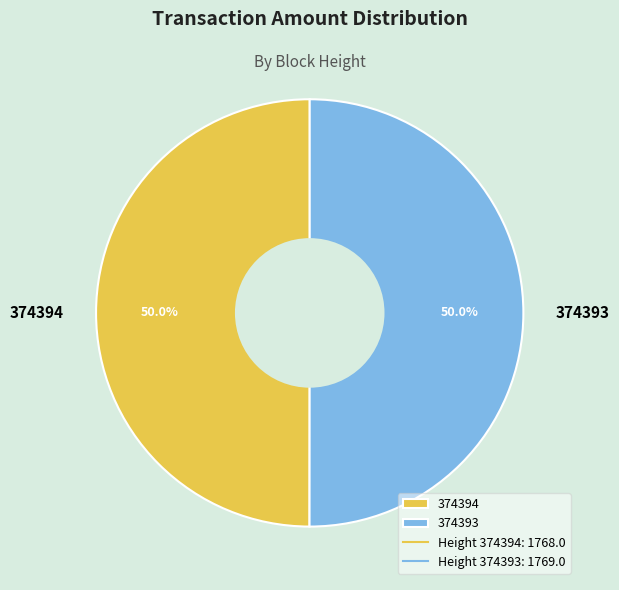

How many segments does this pie chart have?

2